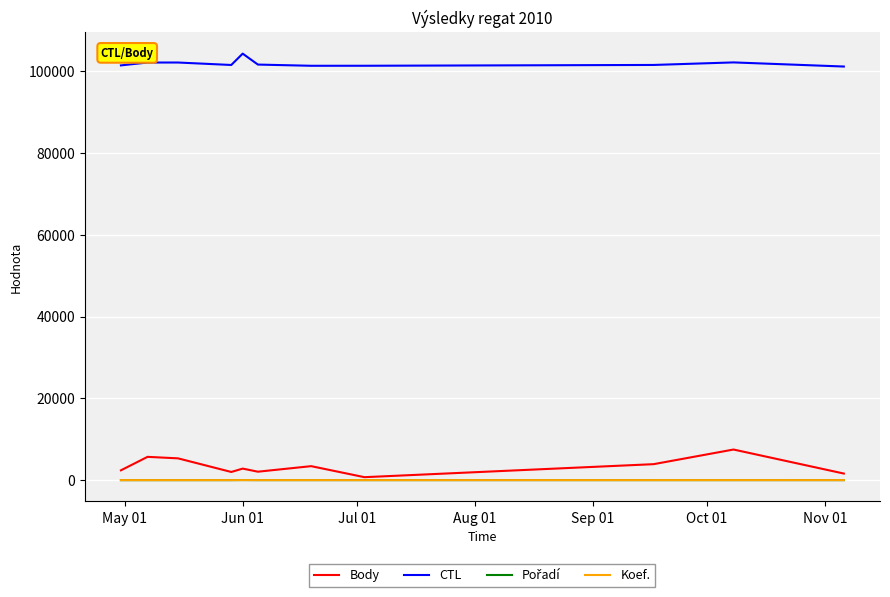

What is the difference between the maximum and minimum values in the Body series?

6762